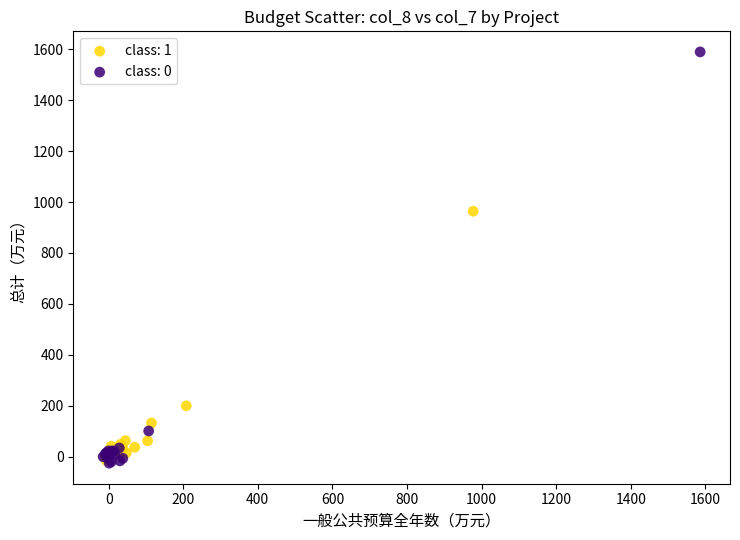

Which series has the largest Y range (max minus min)?

class: 0